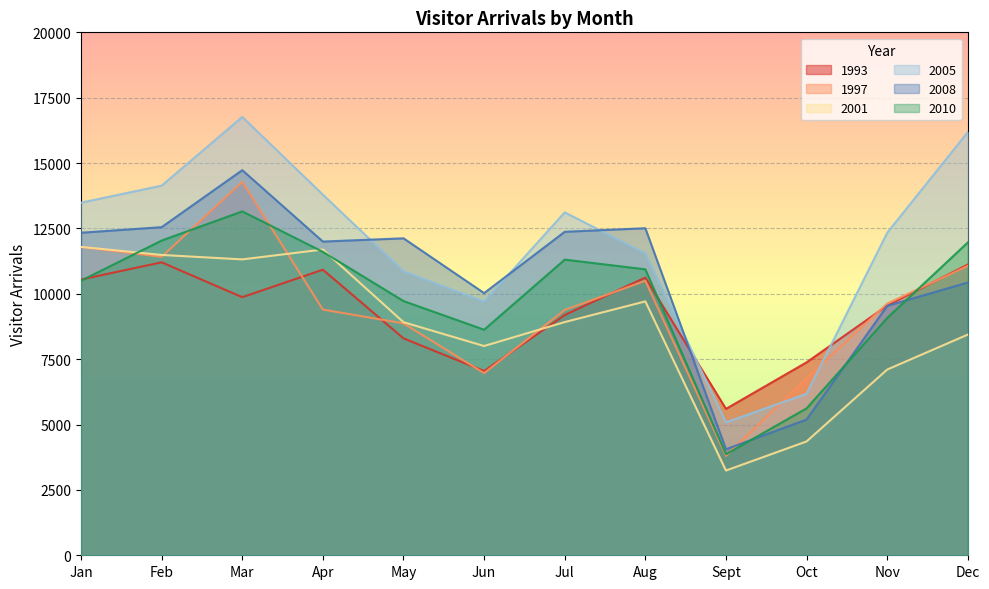

What is the label of the 2nd point from the left?

Feb